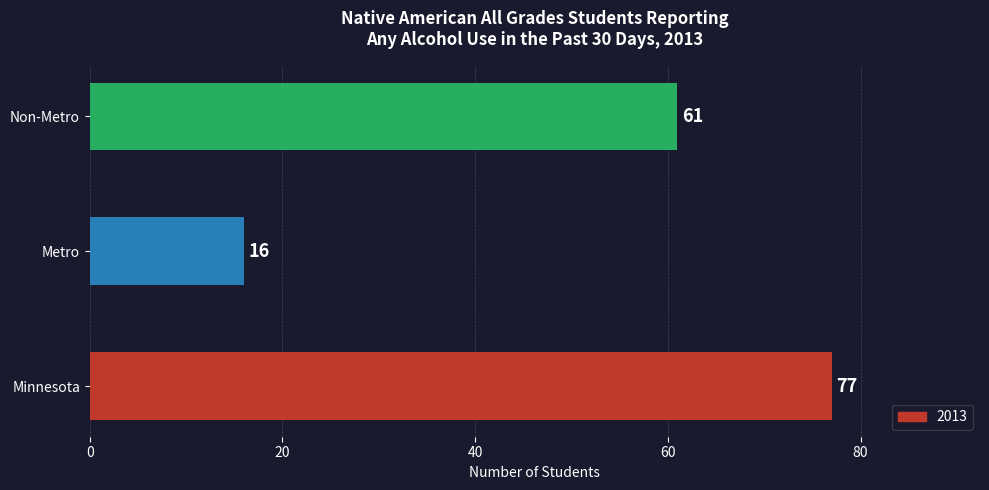

Rank the categories by value from lowest to highest.

Metro, Non-Metro, Minnesota